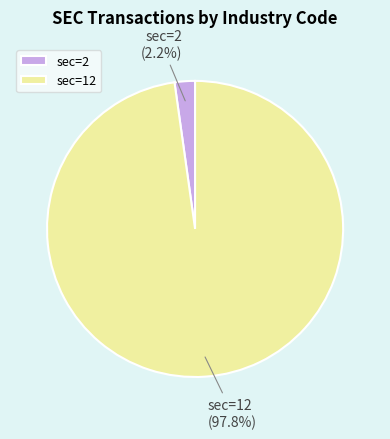

To the nearest percent, what is the average slice percentage?

50%